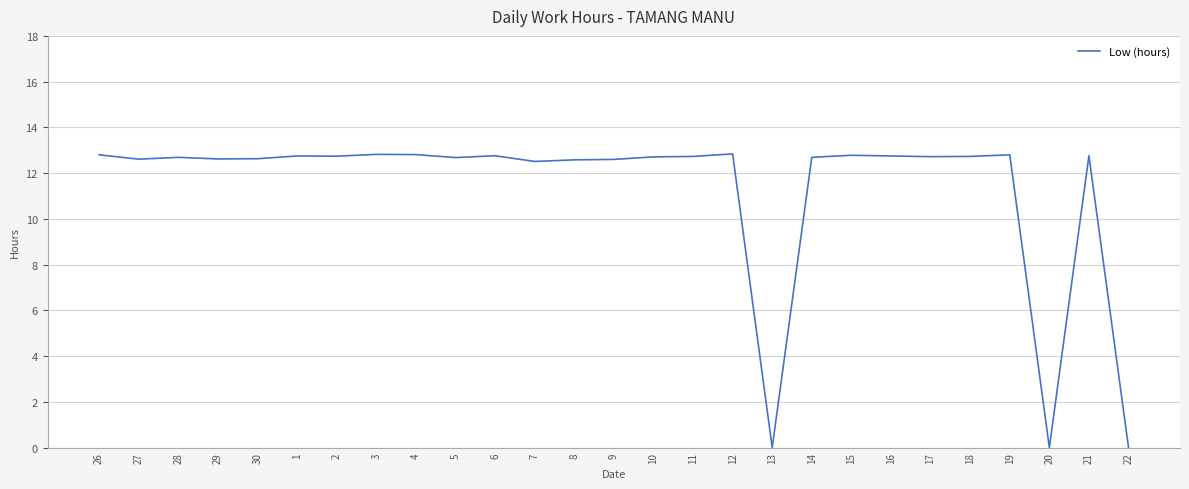

What position from the right is 15?

8